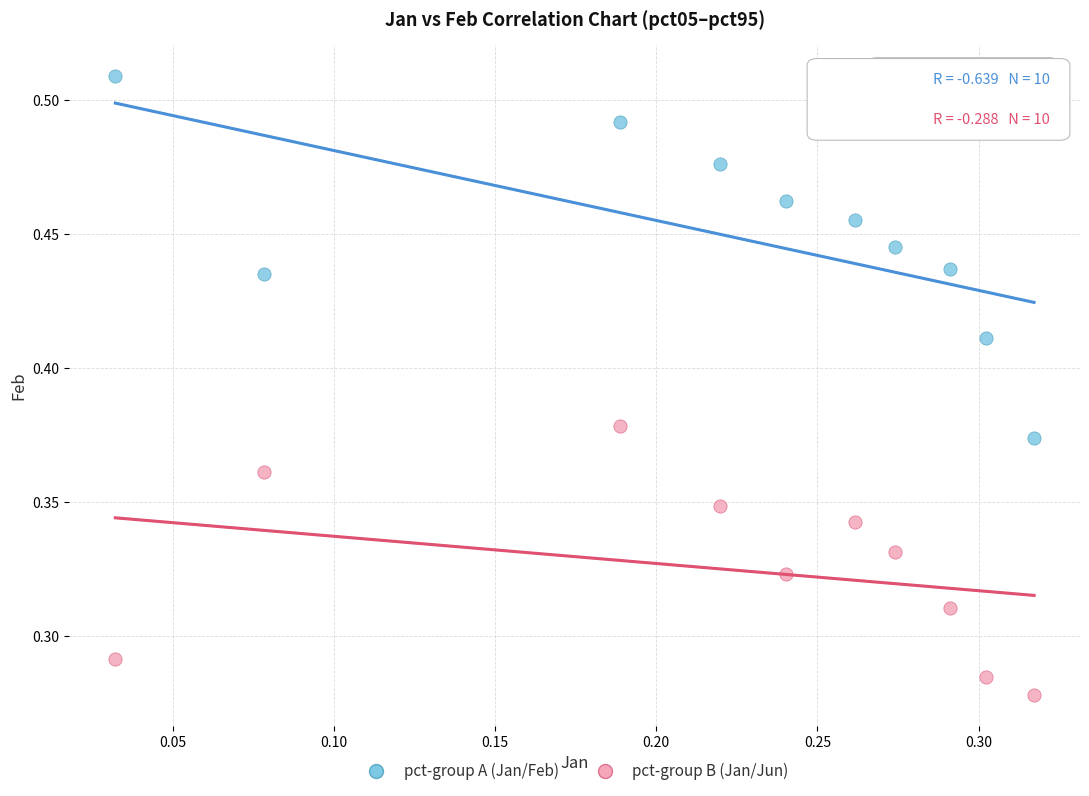

Which series reaches the minimum Y coordinate?

pct‑group B (Jan/Jun)